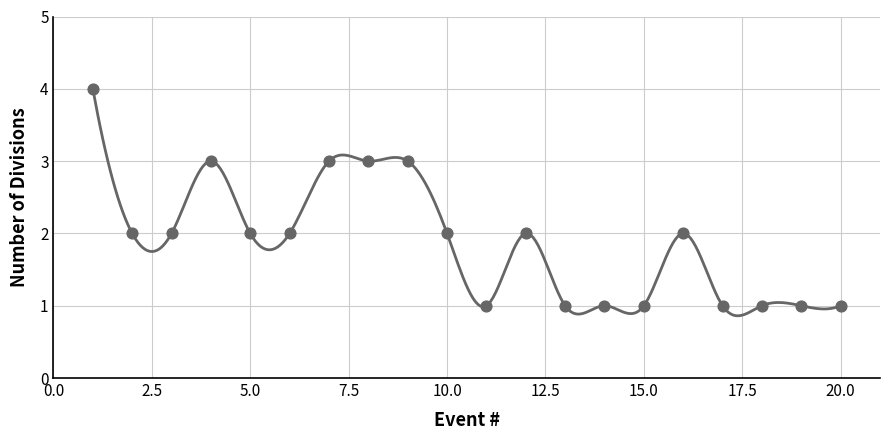

Between 3 and 12, which is larger?

3